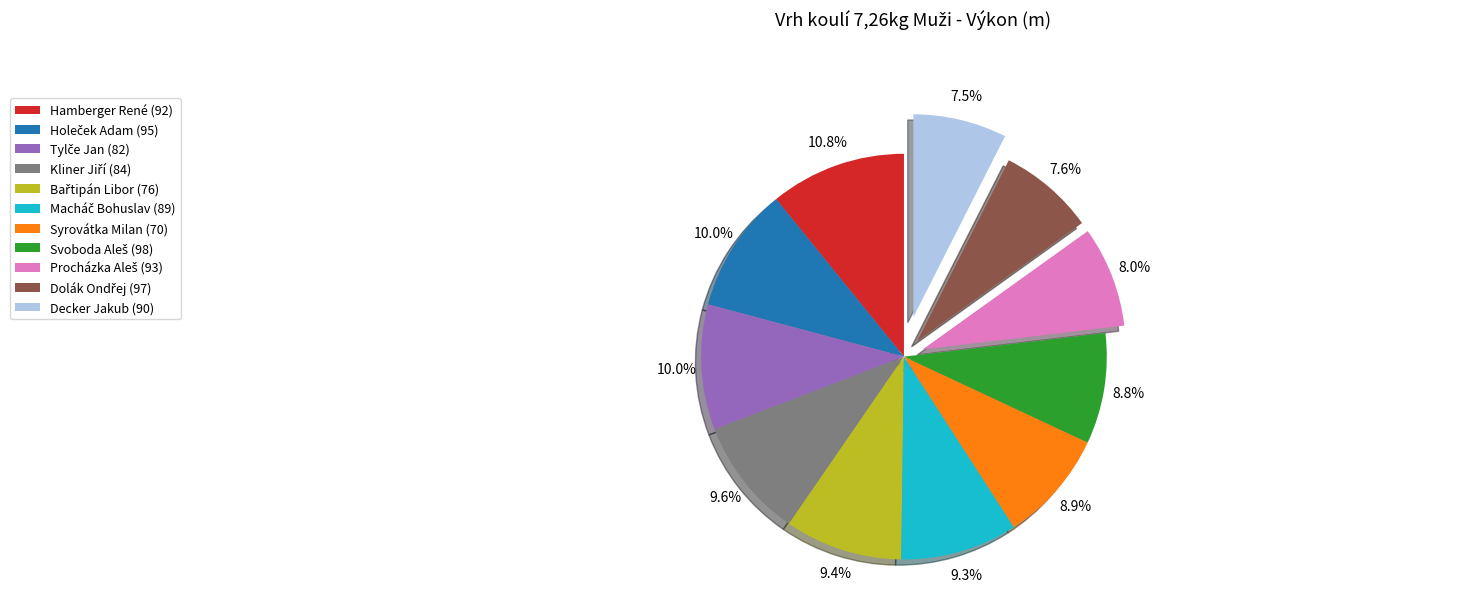

Is there any slice that represents more than half of the pie?

No